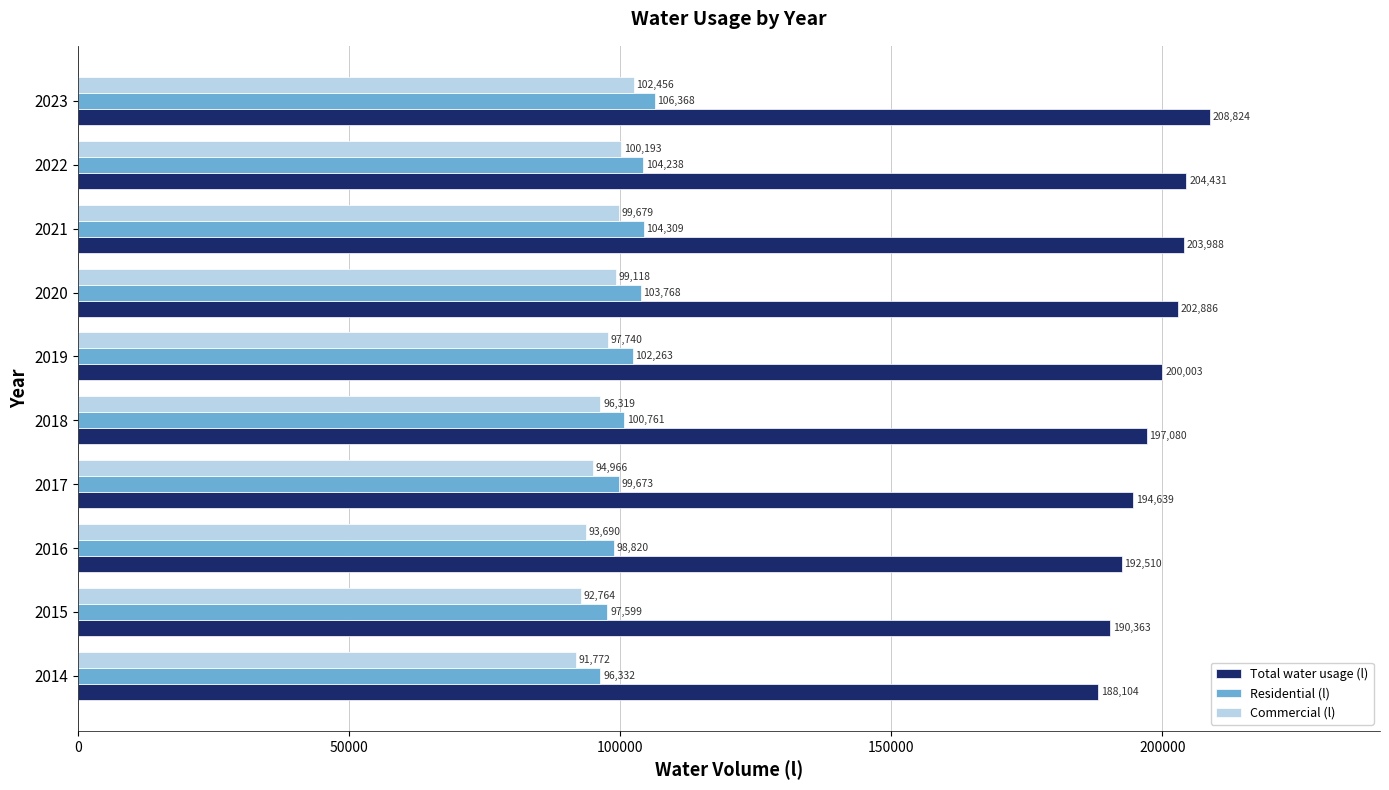

Where is Residential (l) nearest to the value 101350?

2018